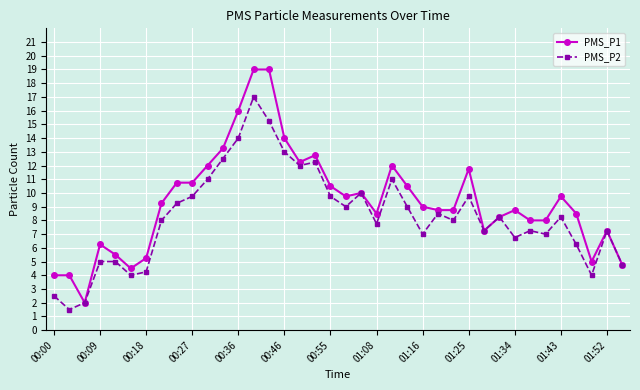

Which series has the largest total across all categories?

PMS_P1